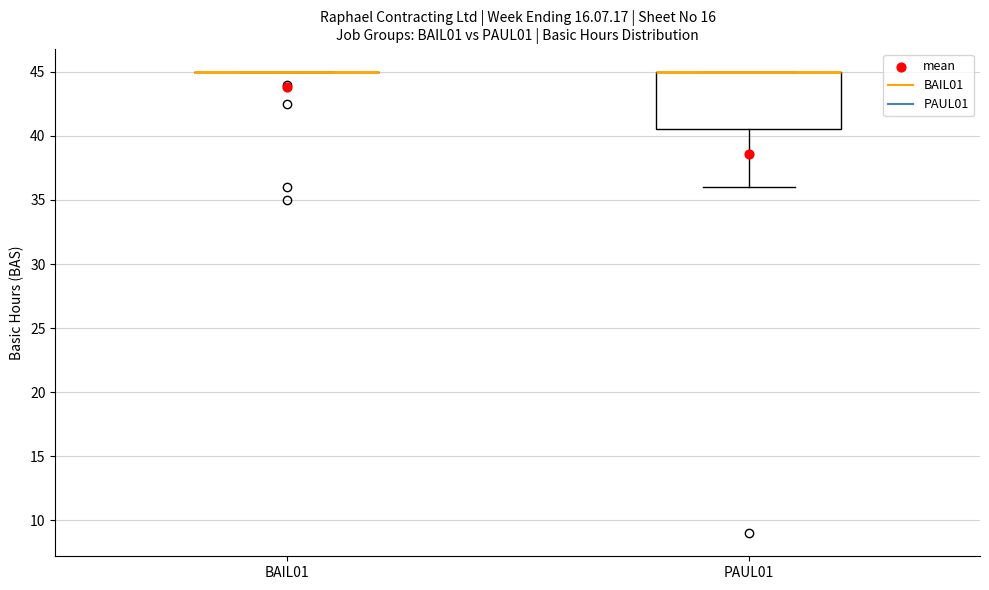

Where is the upper edge of the box for PAUL01 on the y-axis? The values are not printed on the chart, so give them approximately, as read against the axis.

45.0